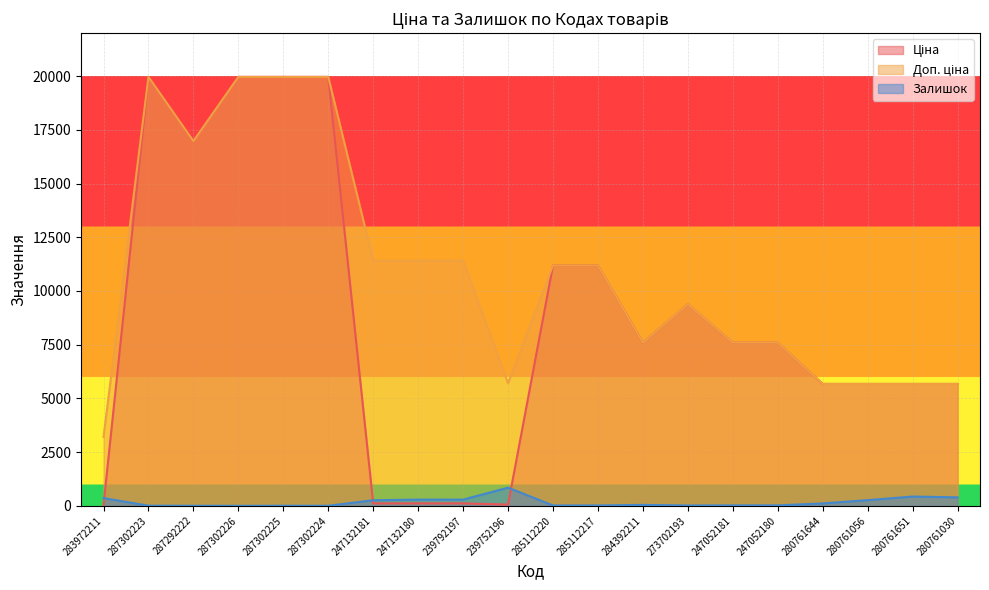

True or false: Доп. ціна has a value of 5984.5 at 287302225.

False